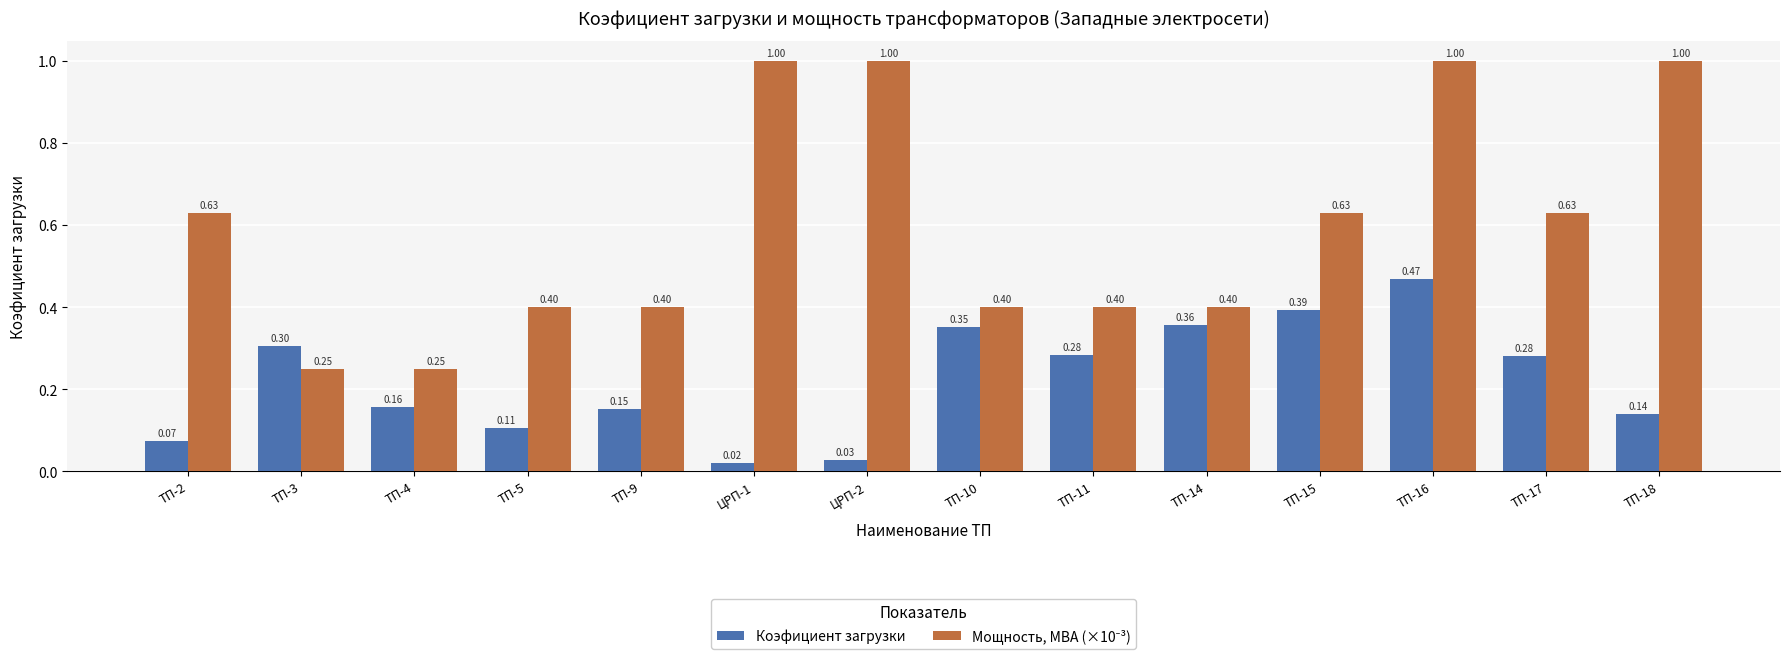

What is the label of the 1st bar from the right?

ТП-18